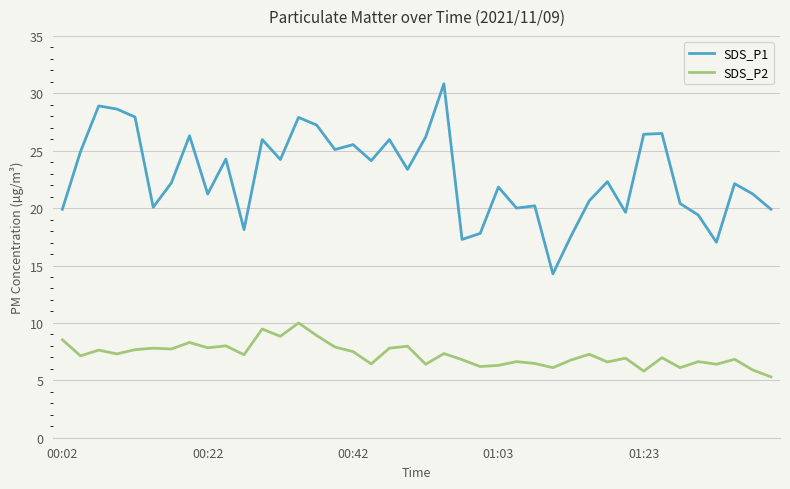

List the series in order of their overall mean, lowest first.

SDS_P2, SDS_P1